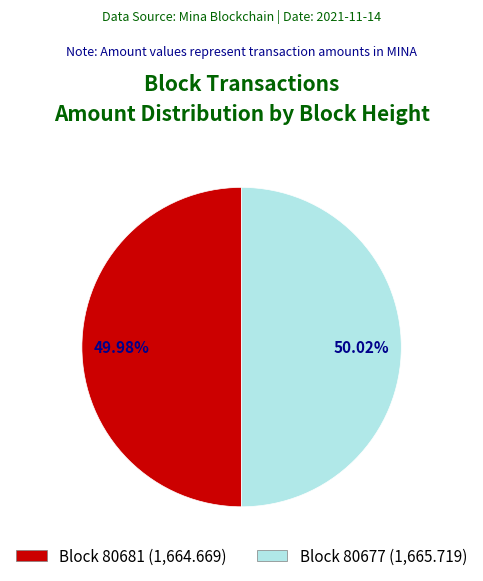

Does any single category account for the majority?

Yes